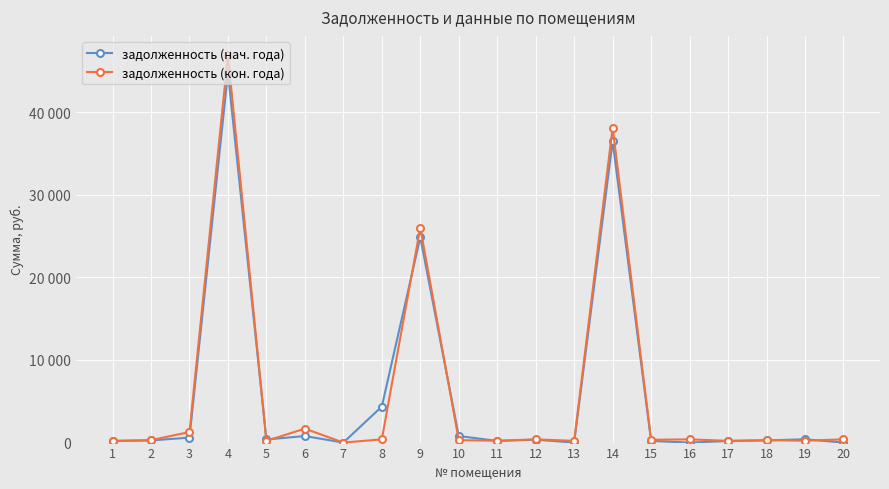

Where is the first local minimum for задолженность (нач. года)?

5